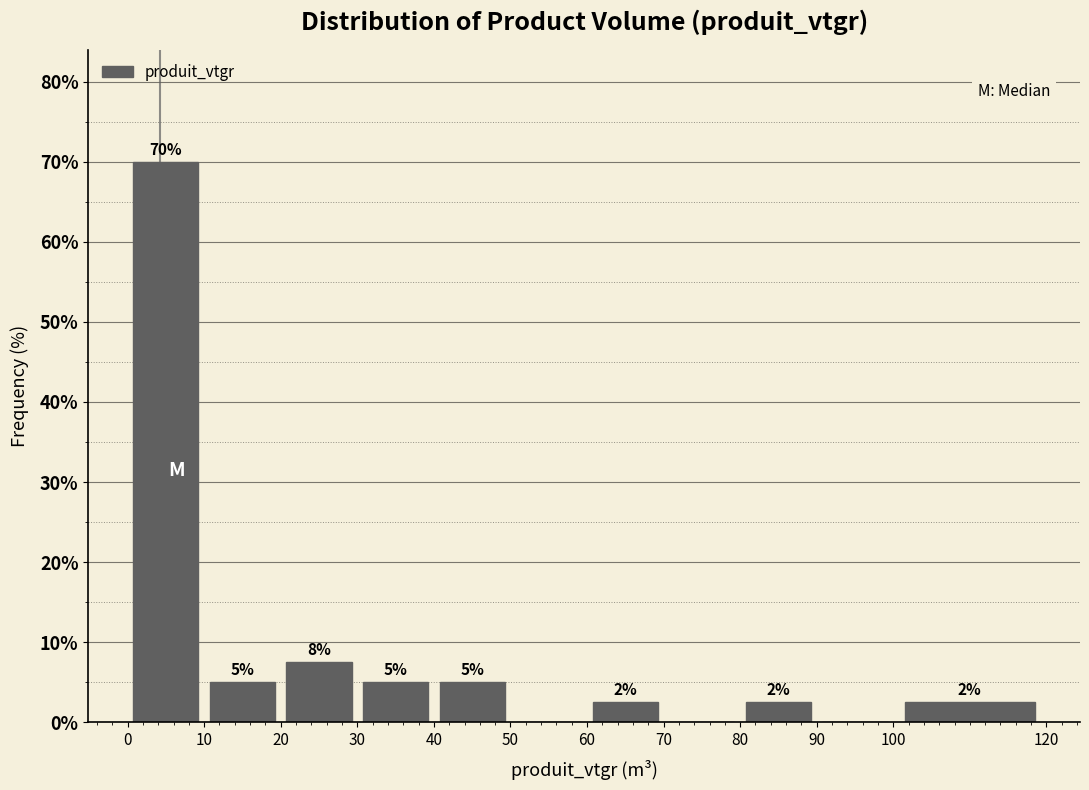

Over which range of the x-axis is the bar tallest?

0 to 10